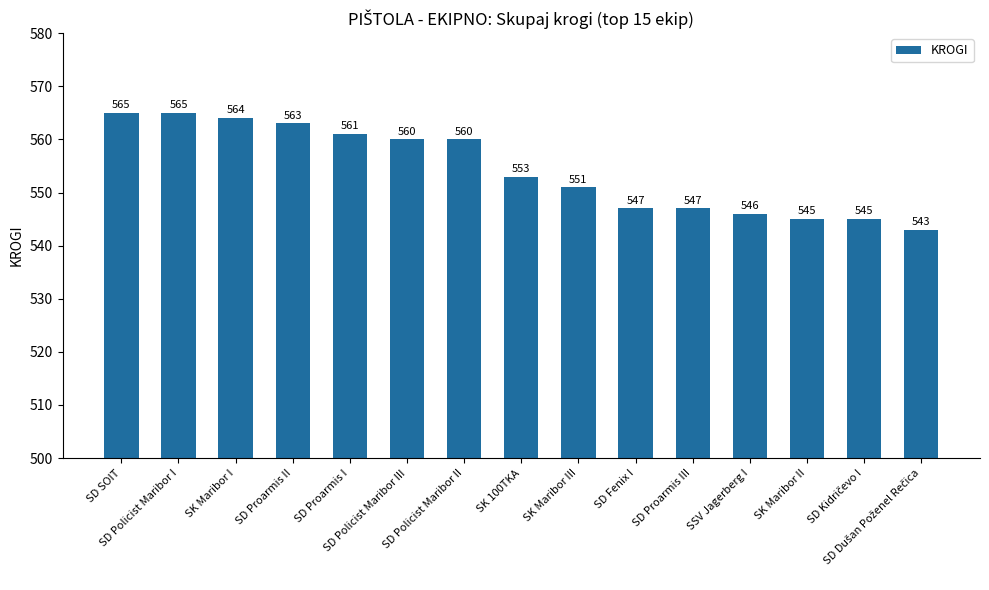

How many distinct data groups are displayed?

1